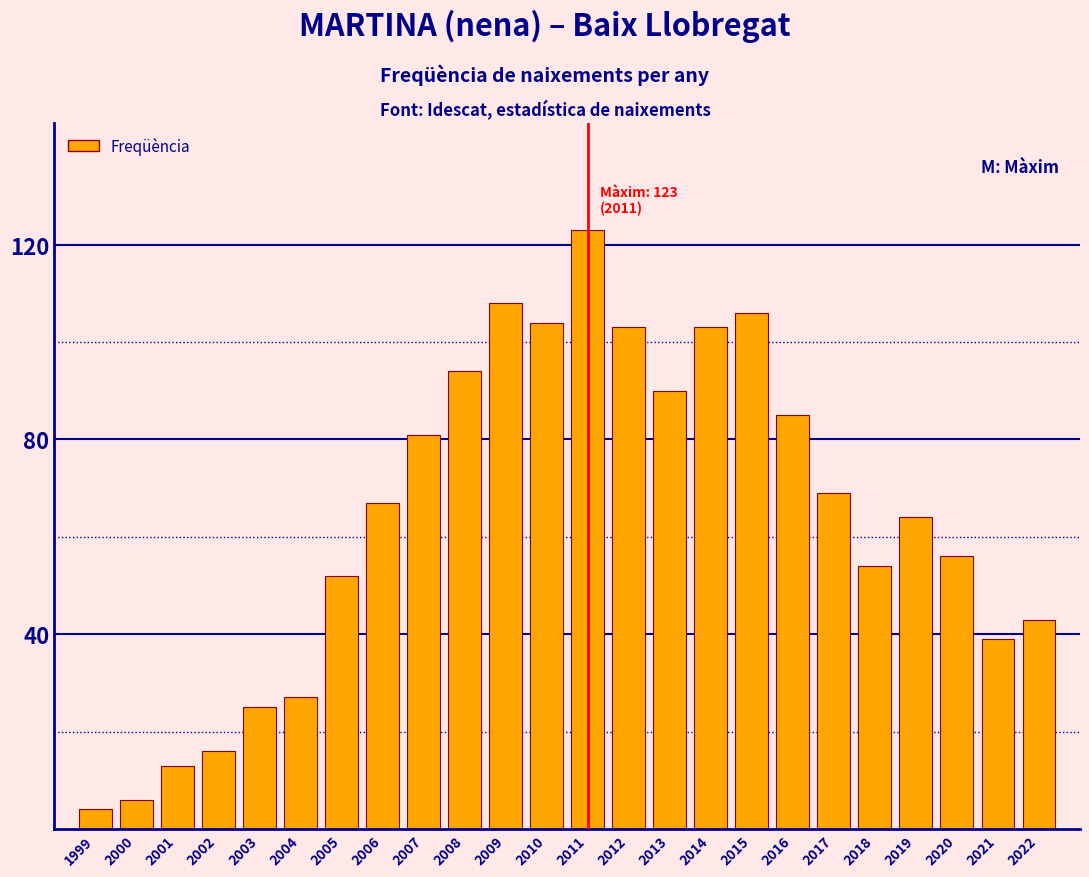

Reading left to right, extract all data points from this chart.

4	6	13	16	25	27	52	67	81	94	108	104	123	103	90	103	106	85	69	54	64	56	39	43